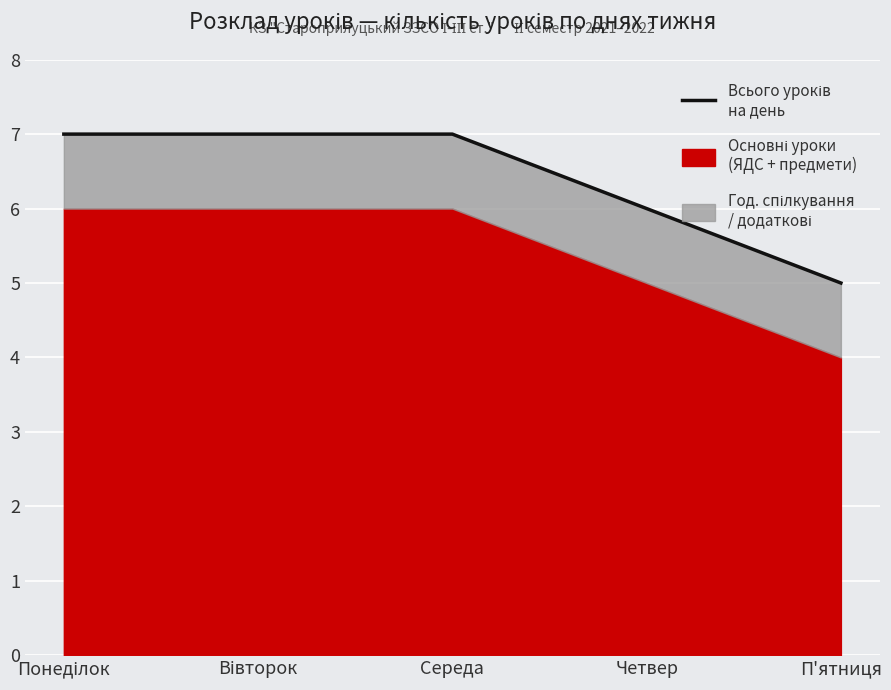

How many values are below 7?

2